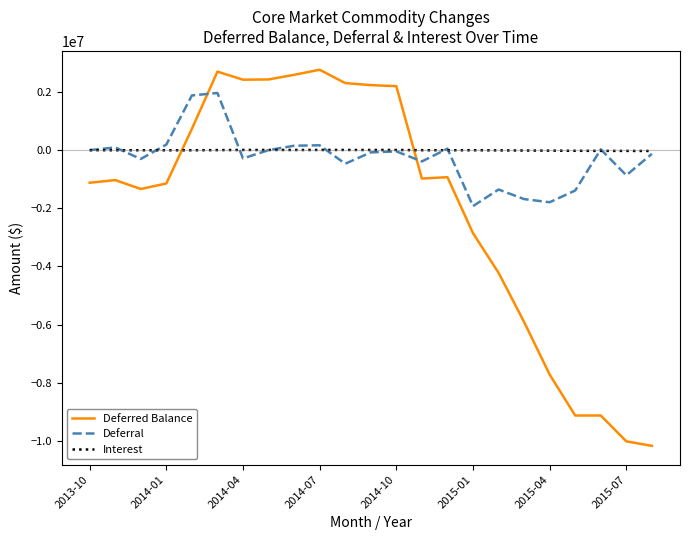

Which series has the widest spread of values?

Deferred Balance